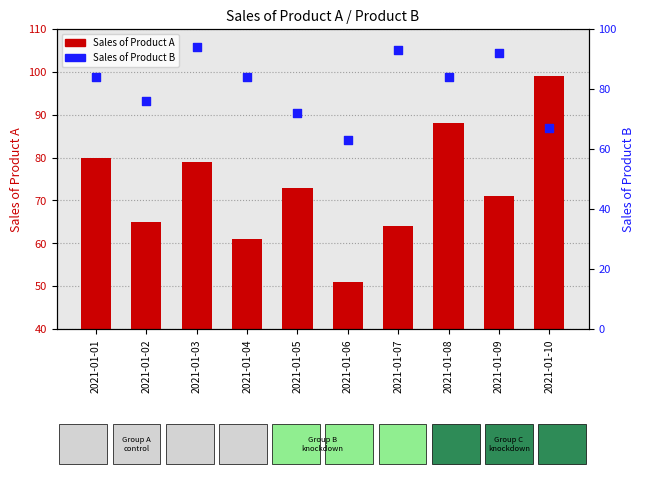

At which category is the sum across all series the highest?

2021-01-03